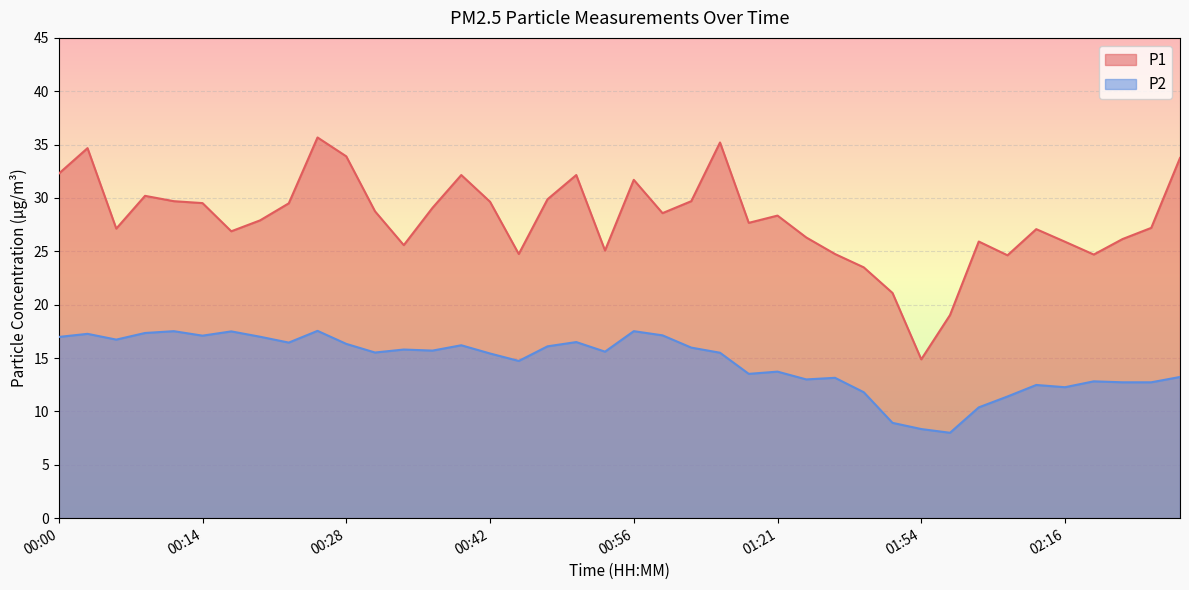

How many lines are shown in the chart?

2